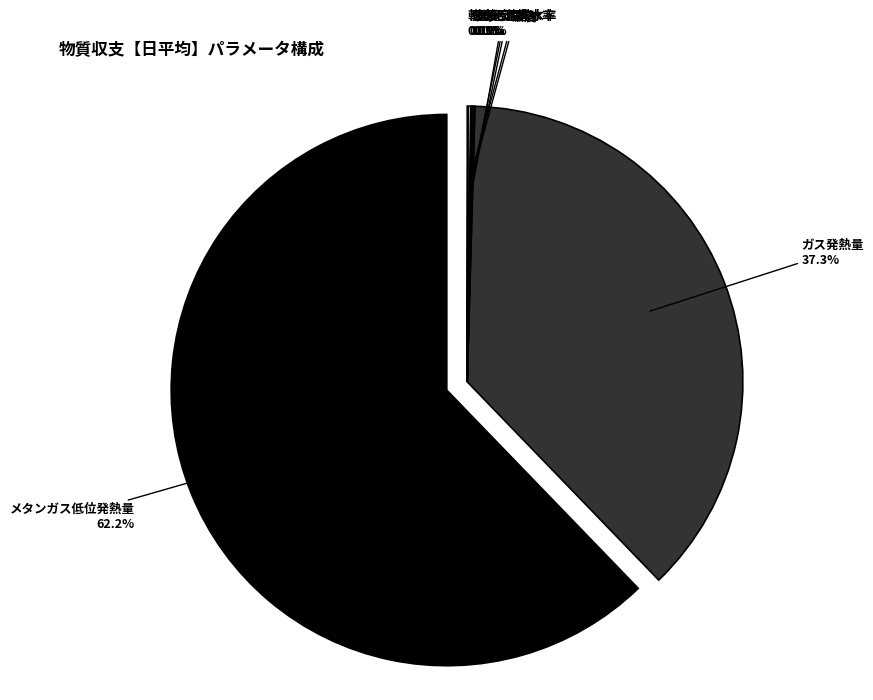

How many segments does this pie chart have?

7